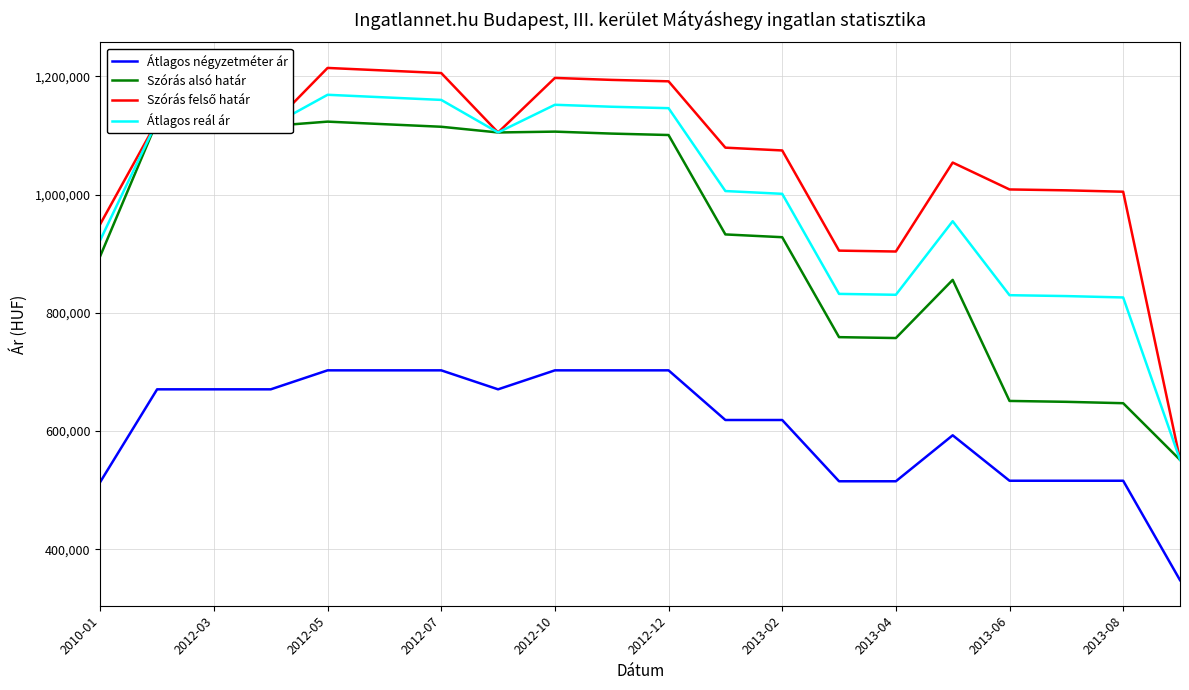

What are all the series names shown in the legend?

Átlagos négyzetméter ár, Szórás alsó határ, Szórás felső határ, Átlagos reál ár